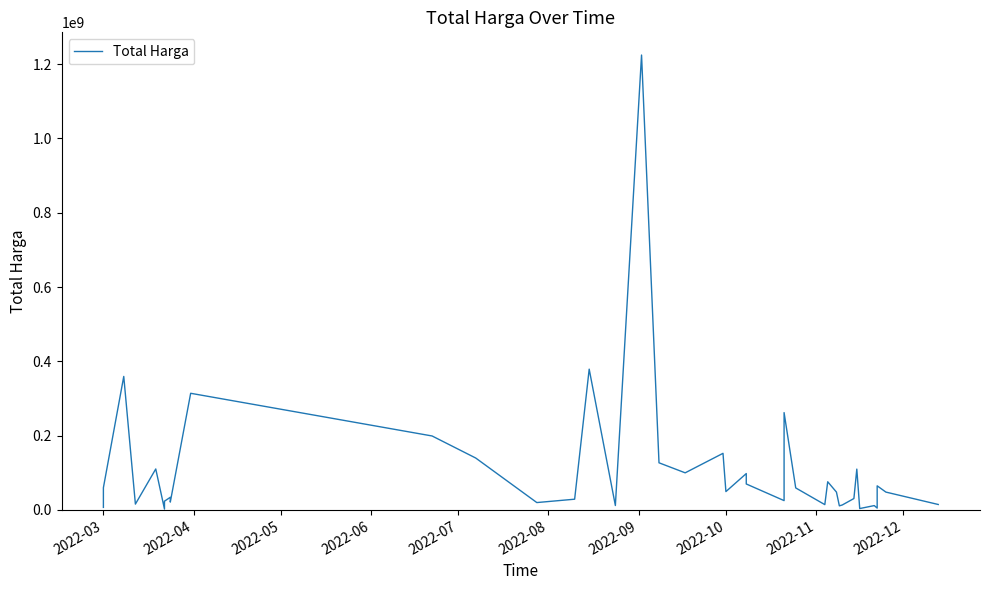

What is the greatest value displayed?

1224682000